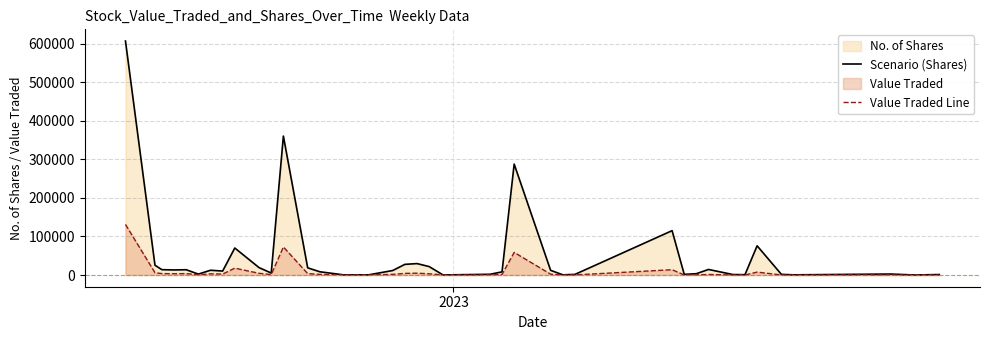

What is the maximum value shown in the chart?

606529